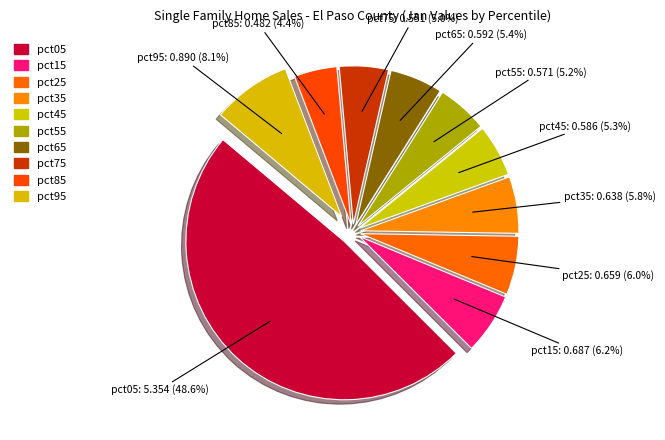

How many segments does this pie chart have?

10